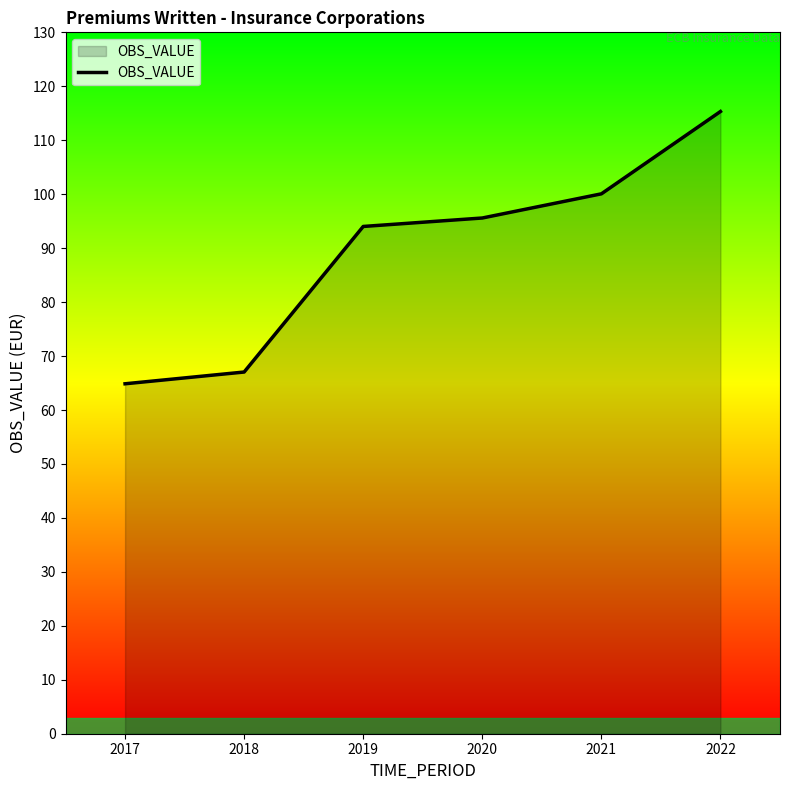

Where is the data nearest to the value 90?

2019